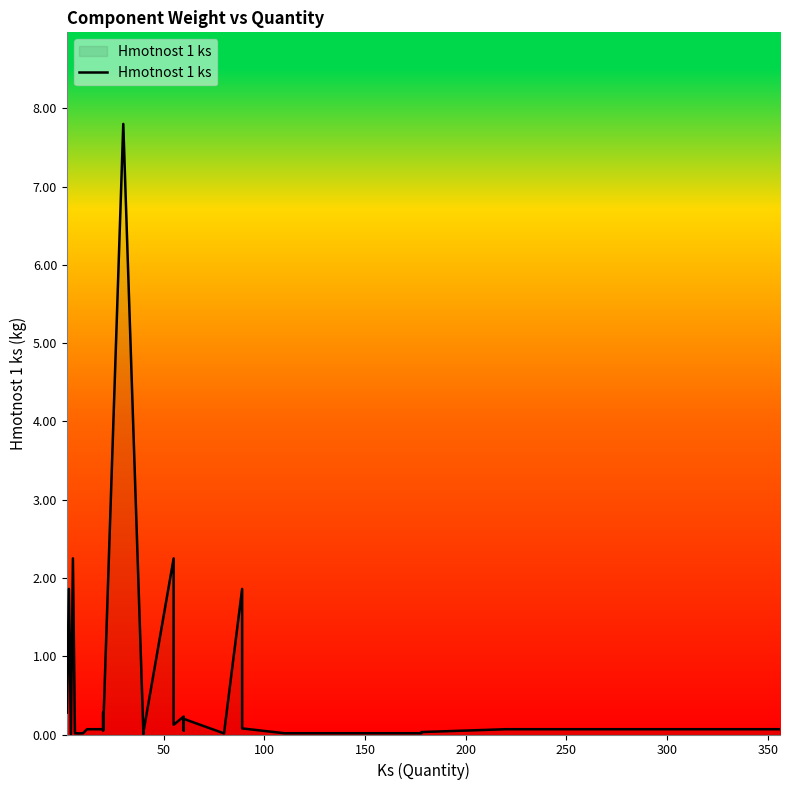

Is it true that the value at 50 is 0.9?

False